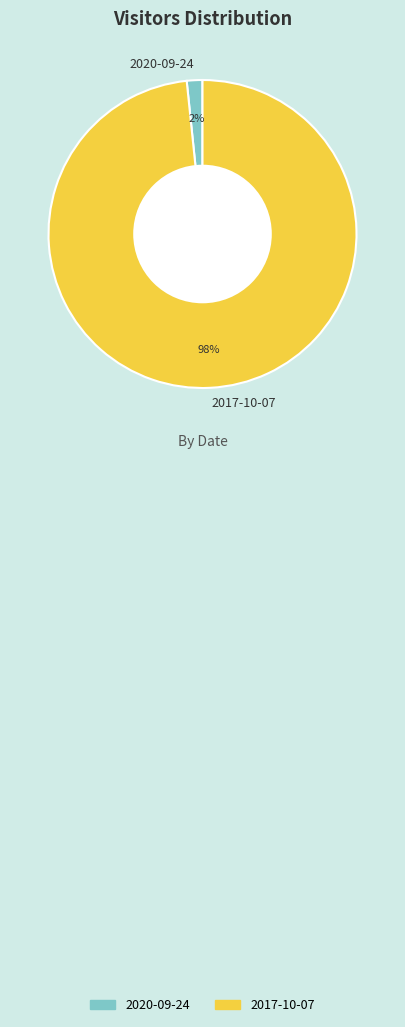

The 2017-10-07 slice represents 98% of the pie. True or false?

True